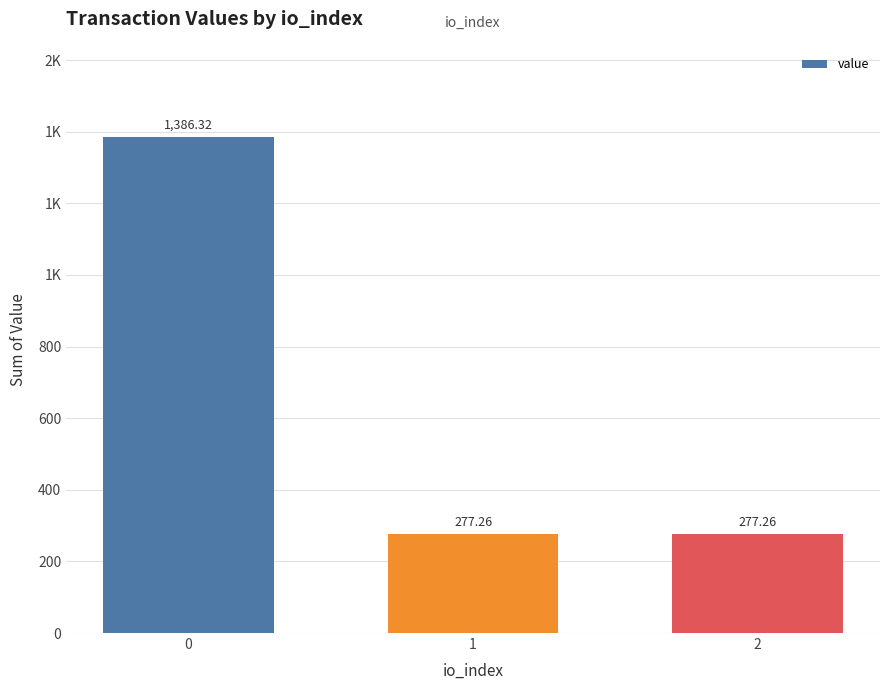

Which label corresponds to the smallest value in the chart?

1